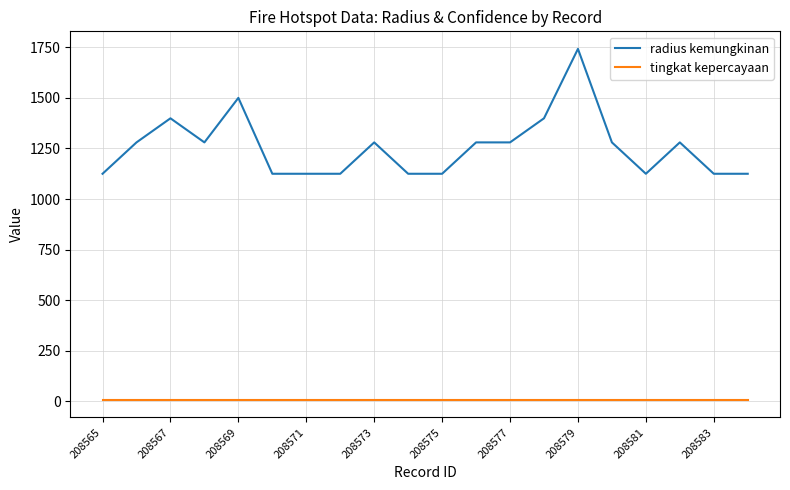

True or false: radius kemungkinan and tingkat kepercayaan intersect in this chart.

False